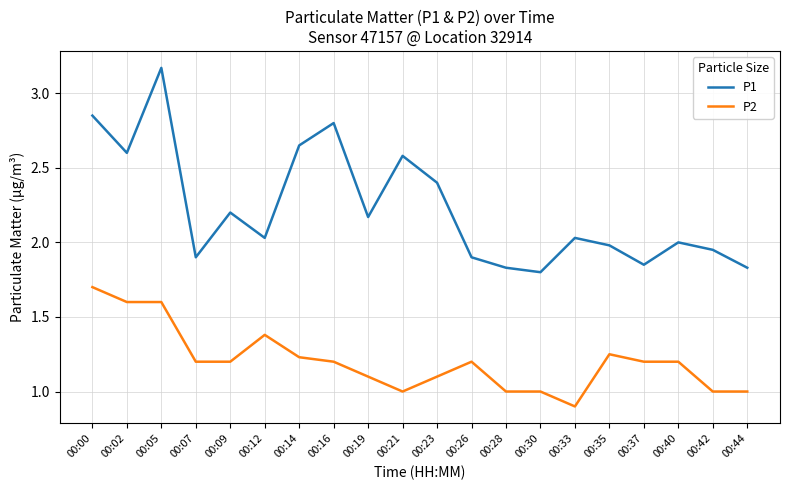

How many categories are shown in the chart?

20